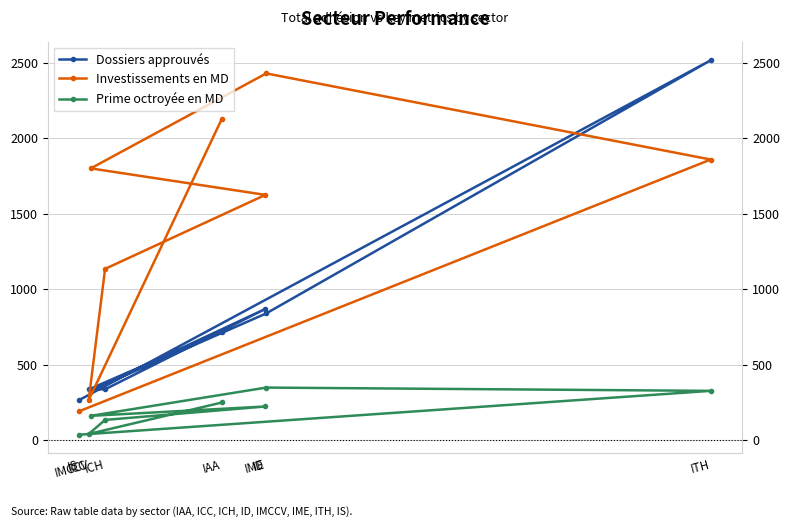

What are all the series names shown in the legend?

Dossiers approuvés, Investissements en MD, Prime octroyée en MD